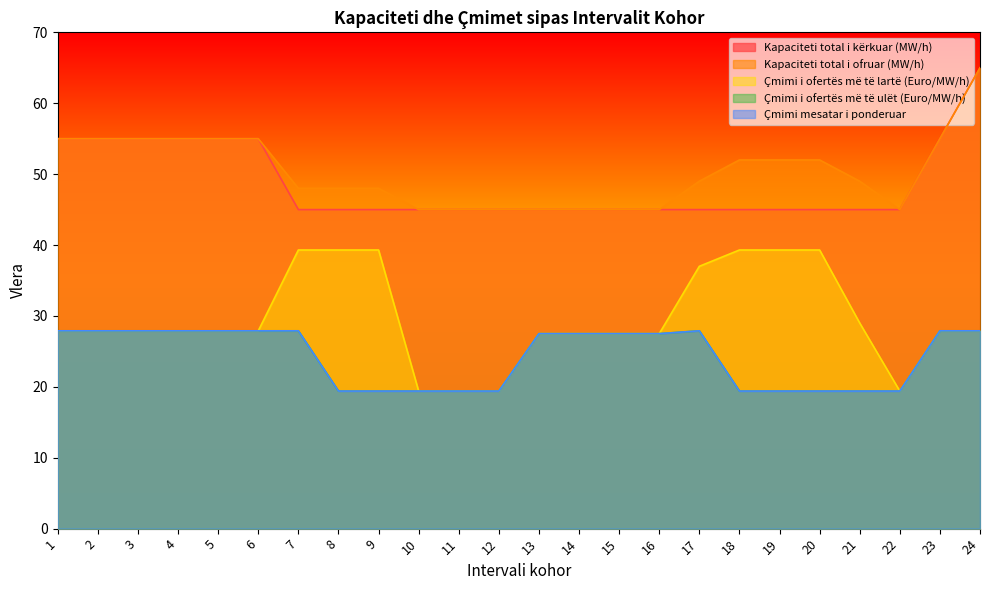

What is the sum of the Çmimi i ofertës më të lartë (Euro/MW/h) values at 1 and 21?

56.9